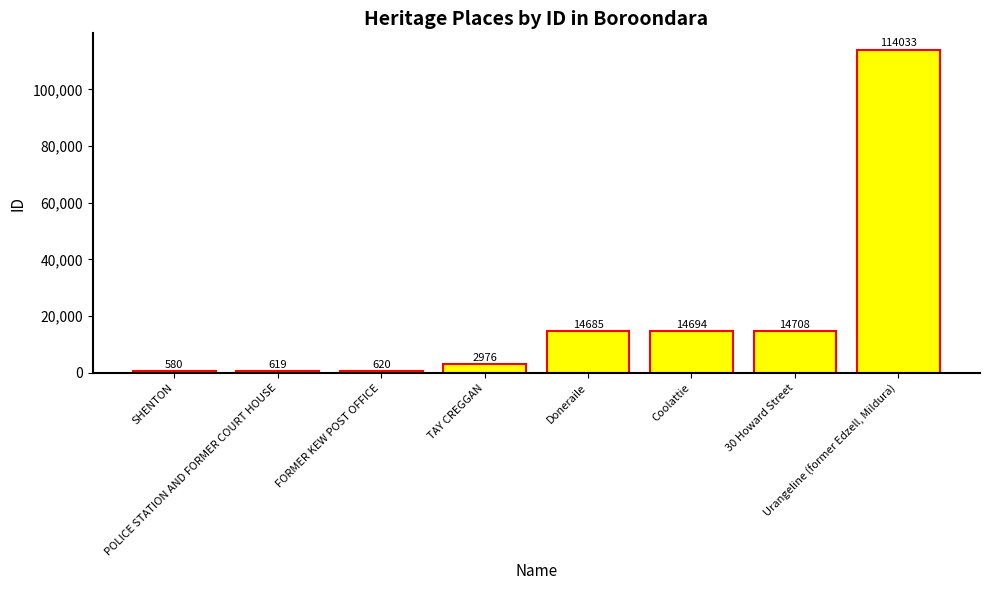

What position from the right is Coolattie?

3